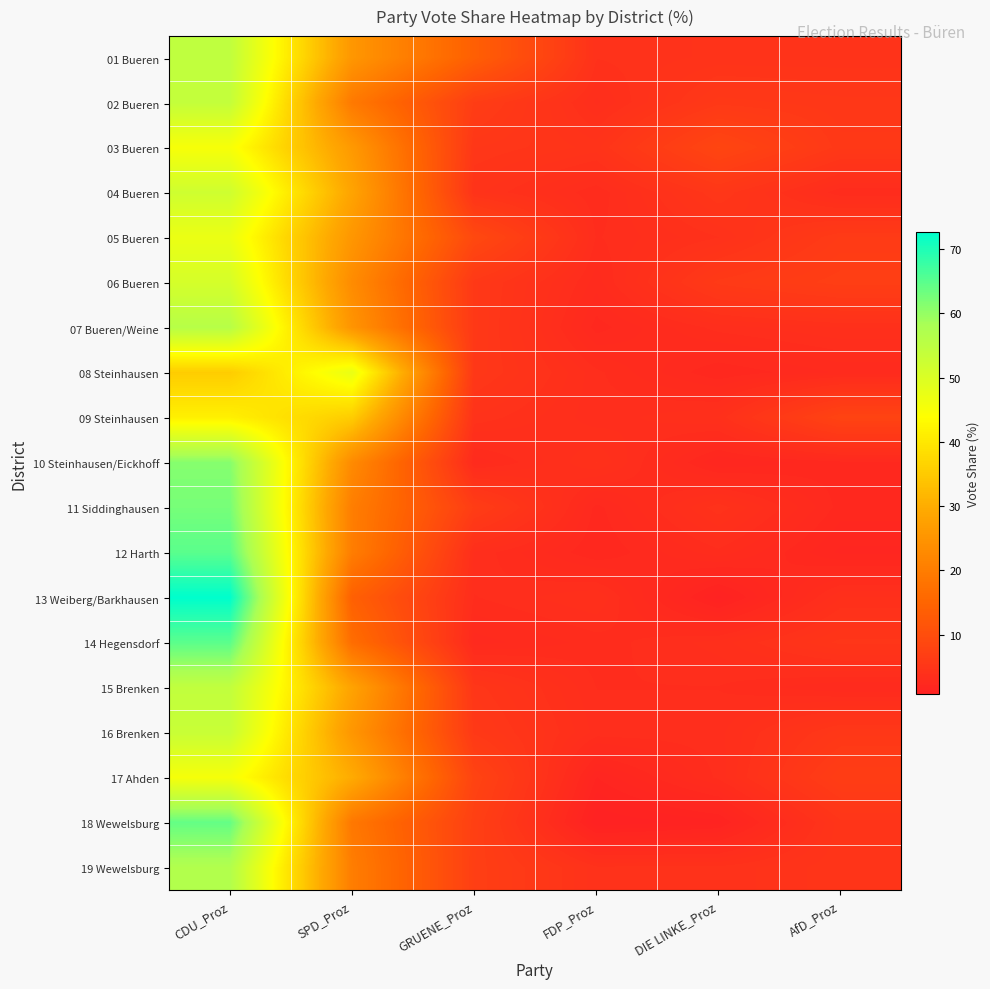

Which has a higher value, FDP_Proz or AfD_Proz?

AfD_Proz